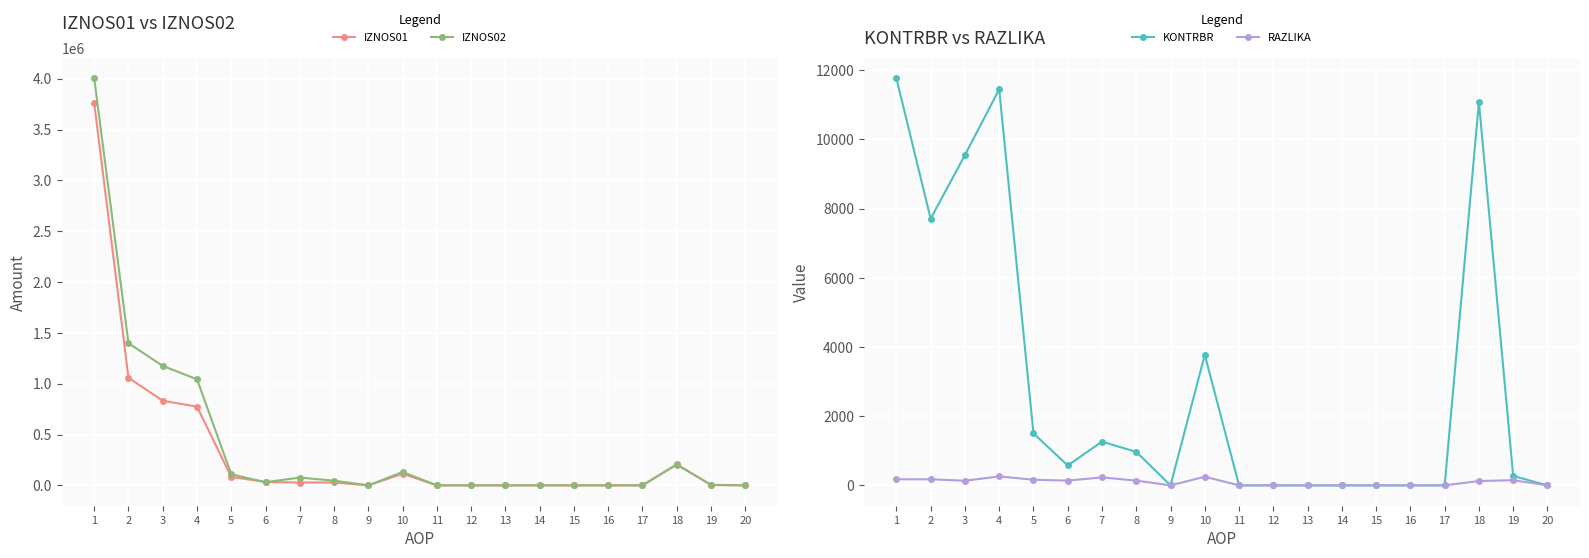

At which category is the sum across all series the highest?

1